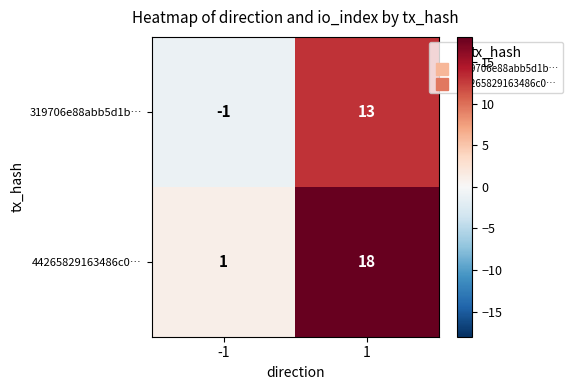

Rank the categories by 44265829163486c0… value from highest to lowest.

1, -1